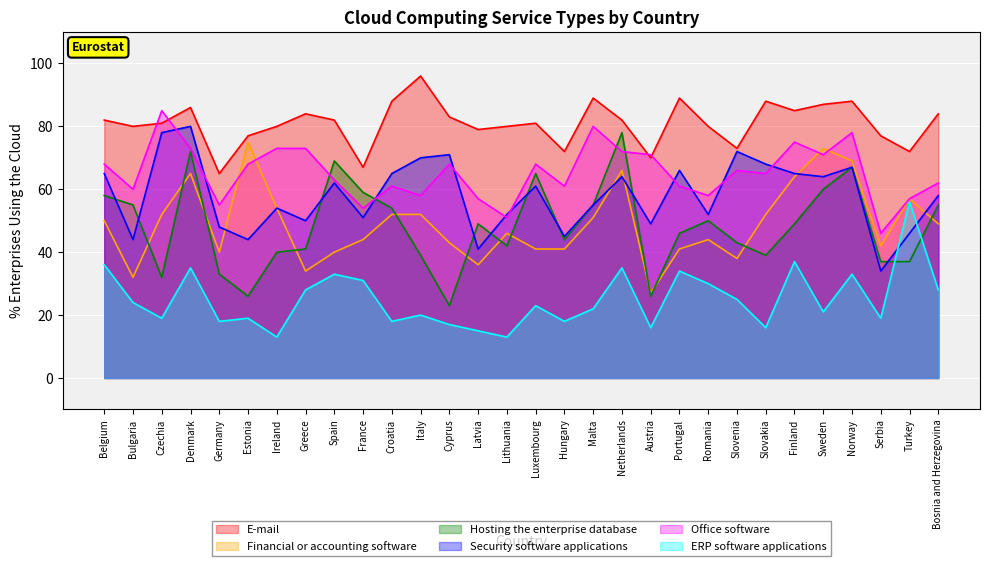

Between Belgium and Hungary, which is larger?

Belgium